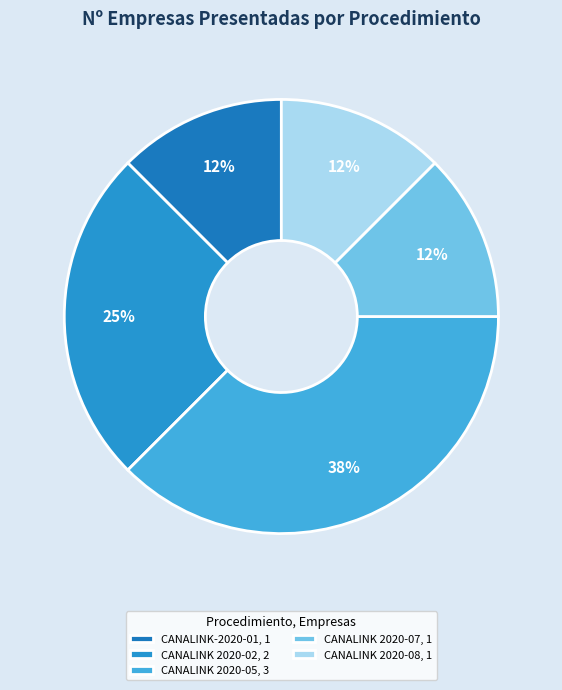

True or false: CANALINK 2020-02 accounts for 12% of the total.

False